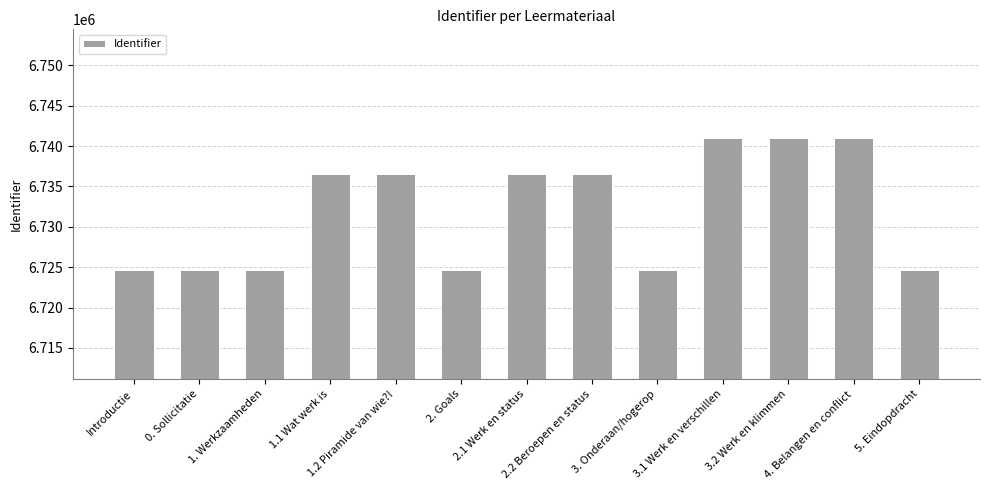

What is the difference between the maximum and second lowest values?

16368